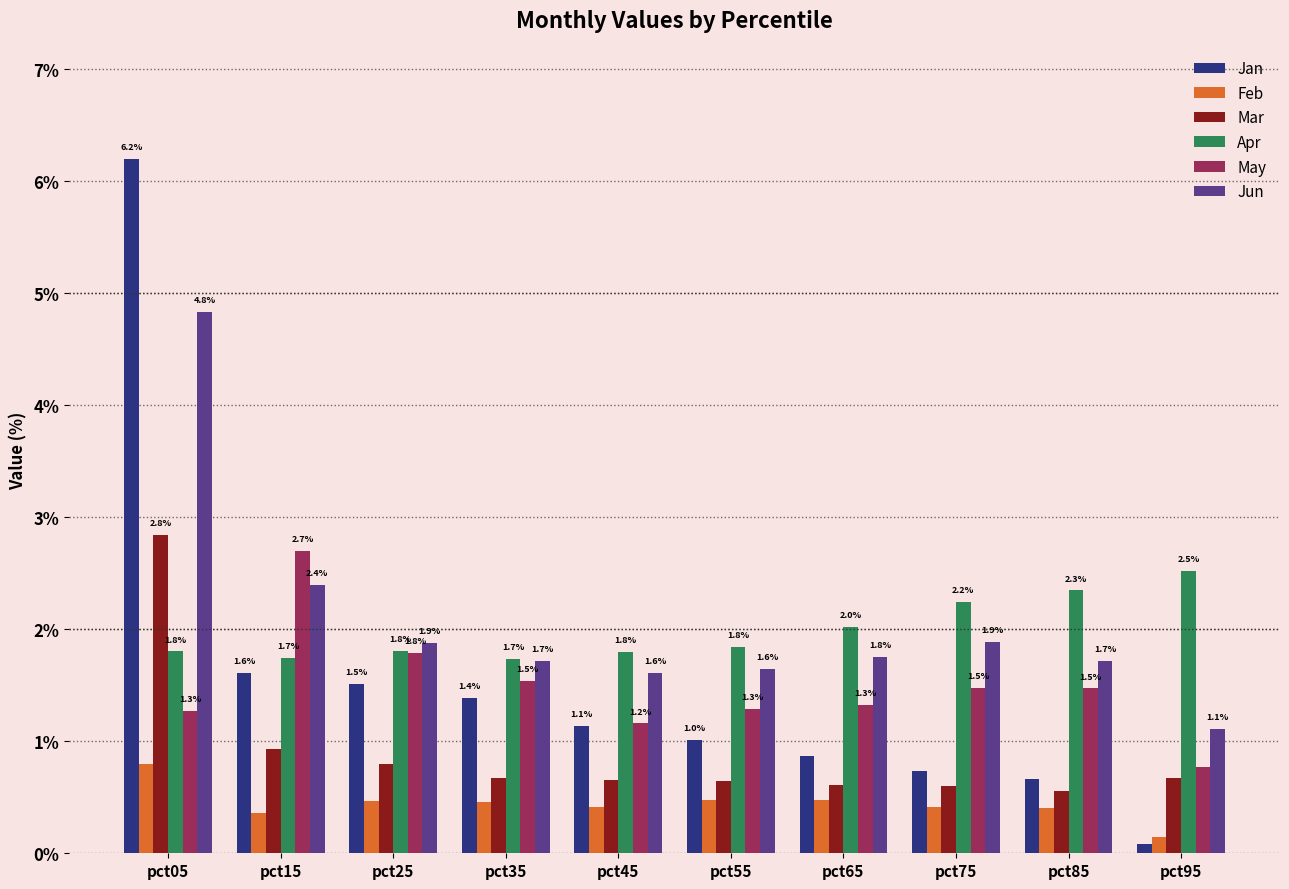

What is the sum of the Mar values at pct65 and pct95?

1.3